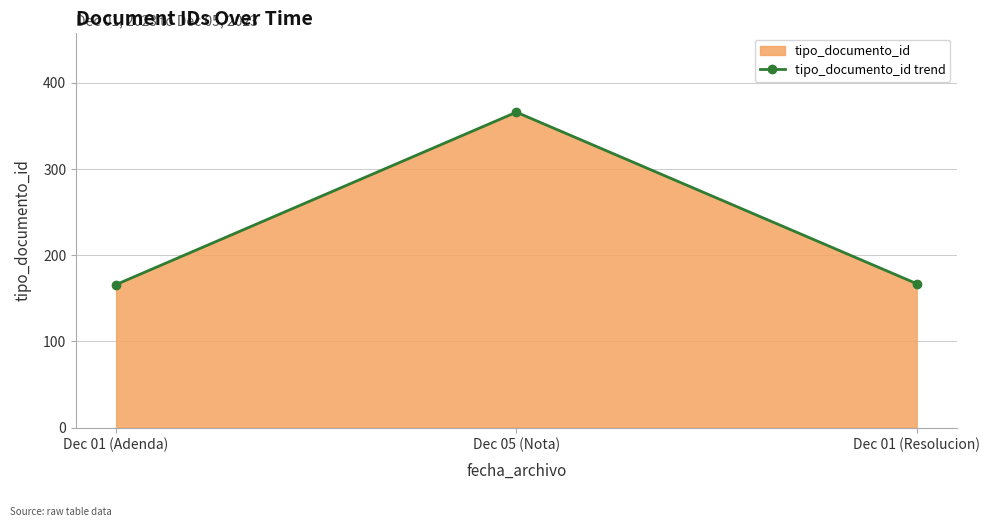

What is the difference between the second highest and minimum values?

1